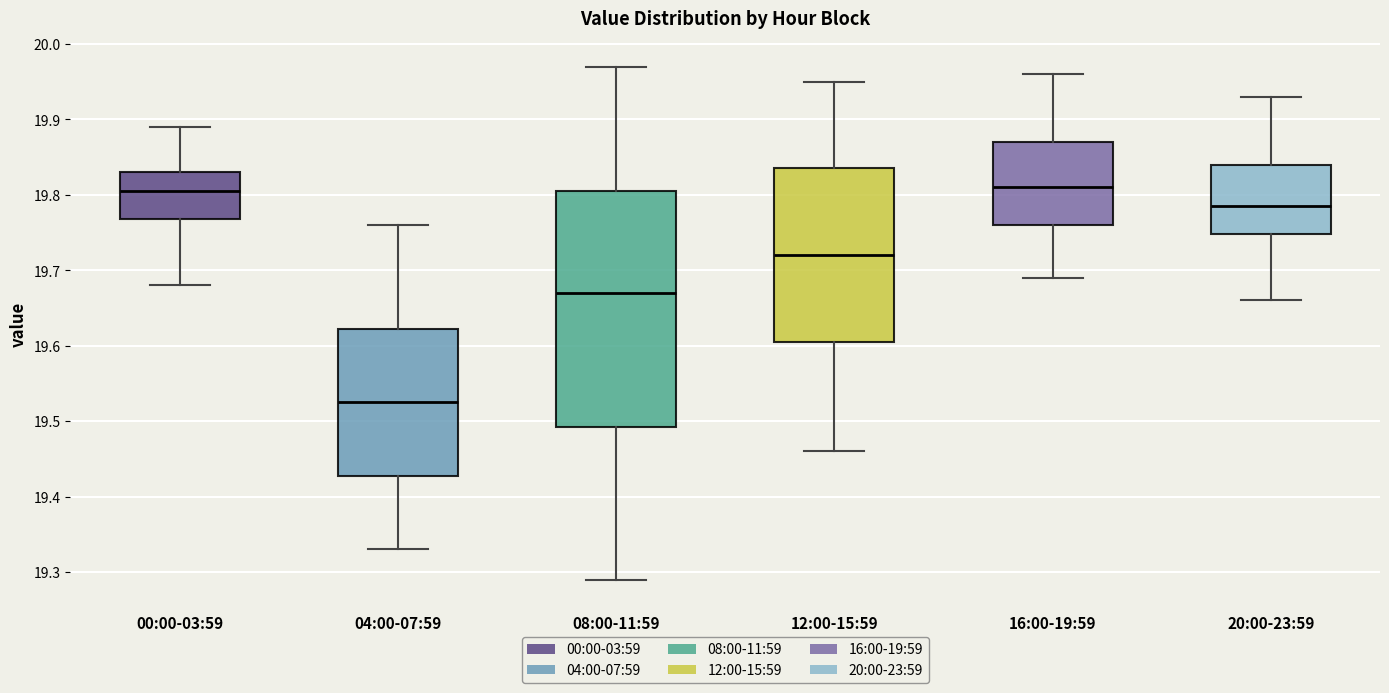

Reading left to right, transcribe this box plot: for each box, give where its median line is, the range the box spans, and where its two whiskers end, as read against the y-axis. The values are not printed on the chart, so give them approximately, as read against the axis.

00:00-03:59: median 19.81, box 19.77 to 19.83, whiskers 19.68 to 19.89
04:00-07:59: median 19.53, box 19.43 to 19.62, whiskers 19.33 to 19.76
08:00-11:59: median 19.67, box 19.49 to 19.81, whiskers 19.29 to 19.97
12:00-15:59: median 19.72, box 19.61 to 19.84, whiskers 19.46 to 19.95
16:00-19:59: median 19.81, box 19.76 to 19.87, whiskers 19.69 to 19.96
20:00-23:59: median 19.79, box 19.75 to 19.84, whiskers 19.66 to 19.93